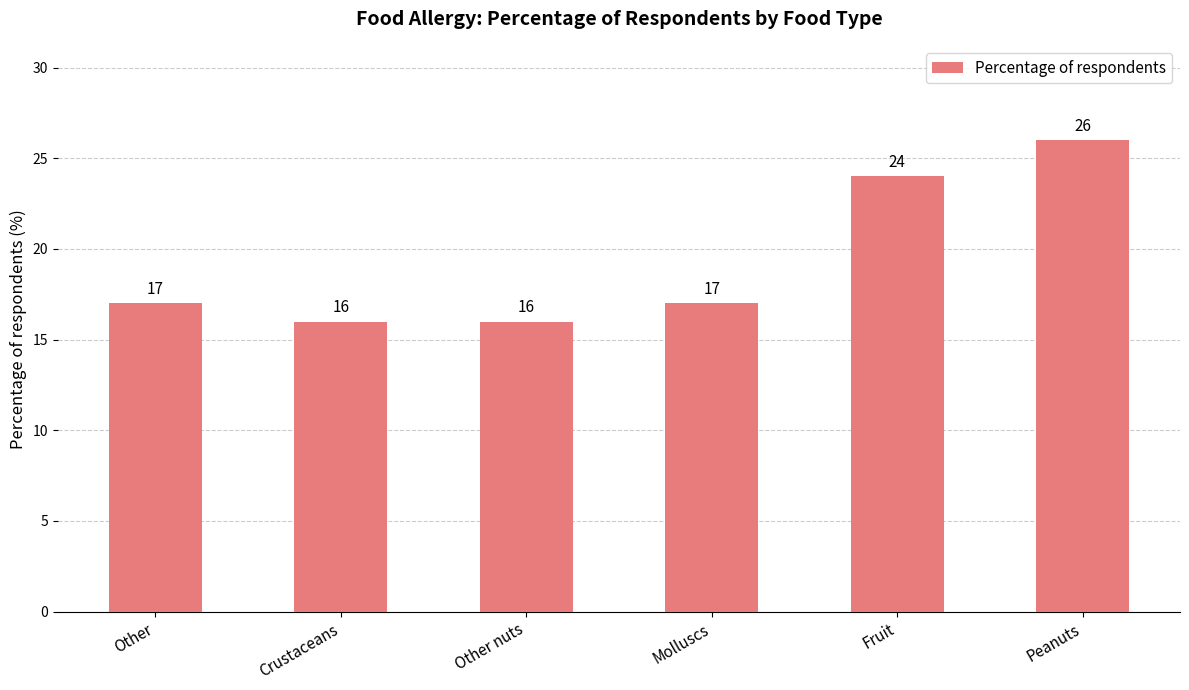

What is the sum of all values?

116